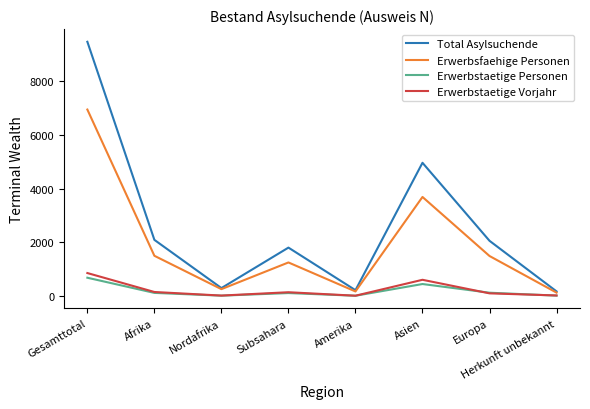

What position from the left is Europa?

7